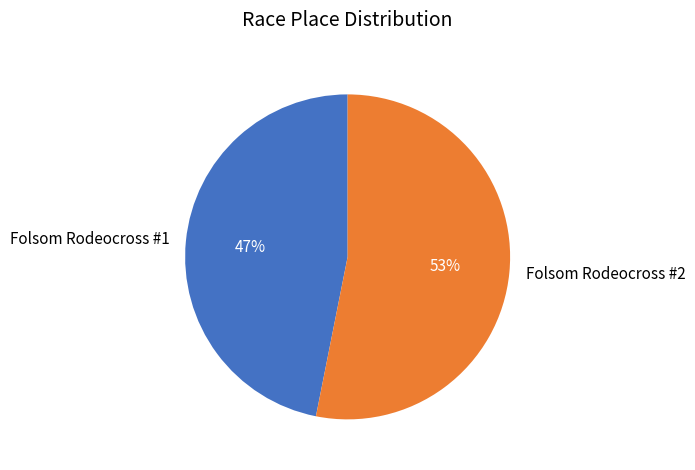

Do Folsom Rodeocross #1 and Folsom Rodeocross #2 together represent more than half of the pie?

Yes